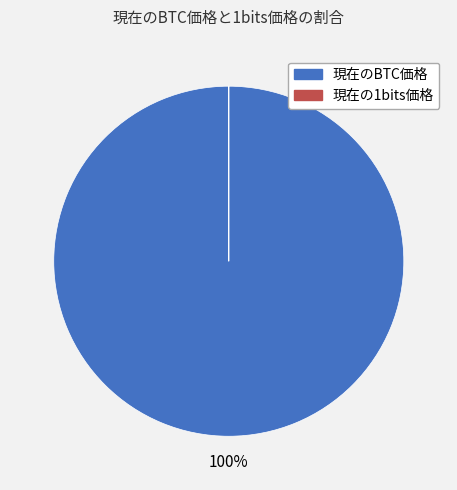

Which category accounts for the majority?

現在のBTC価格